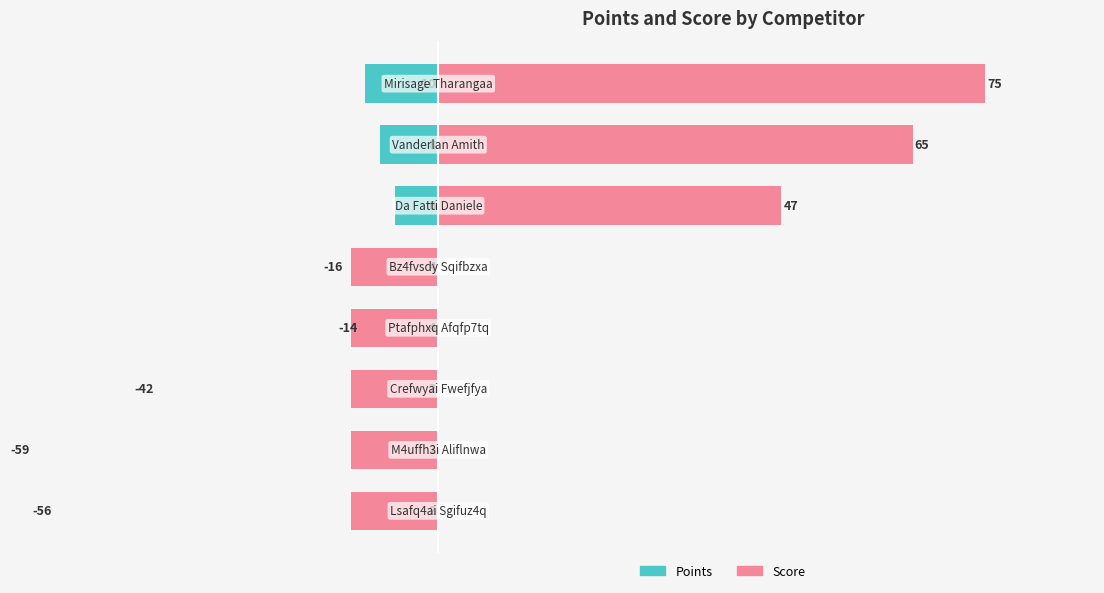

Is the value of Points at 7 greater than the value of Score at −20?

No